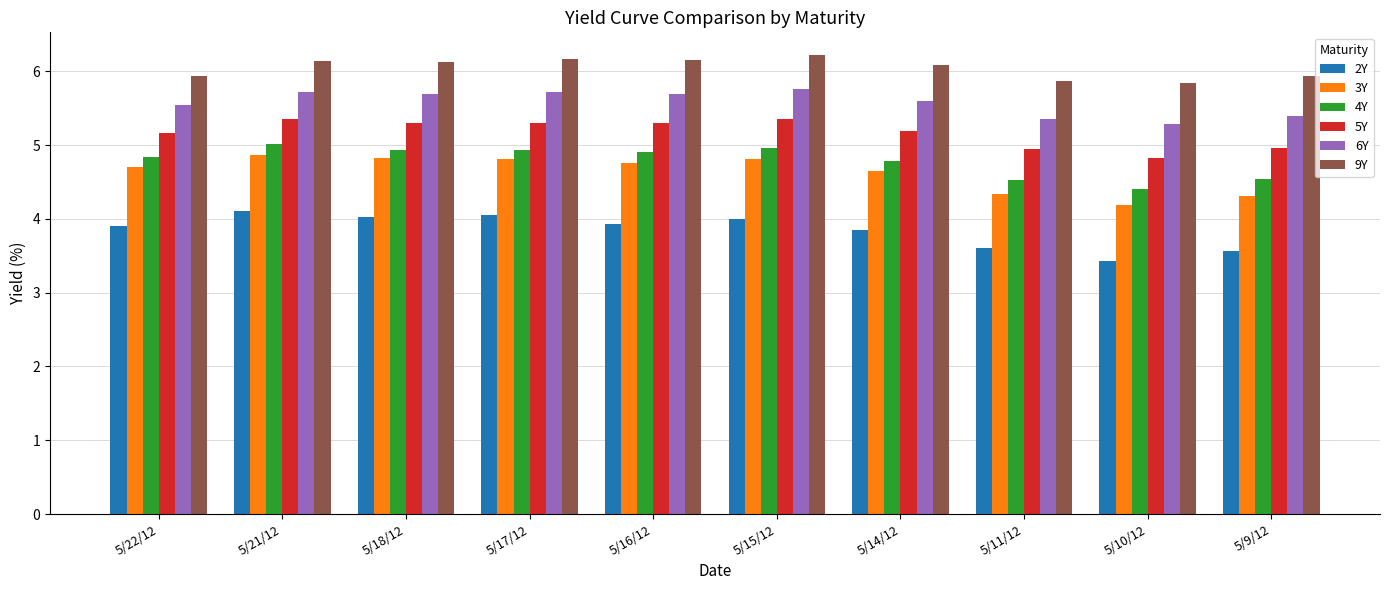

What is the difference between the maximum and minimum values in the 2Y series?

0.7